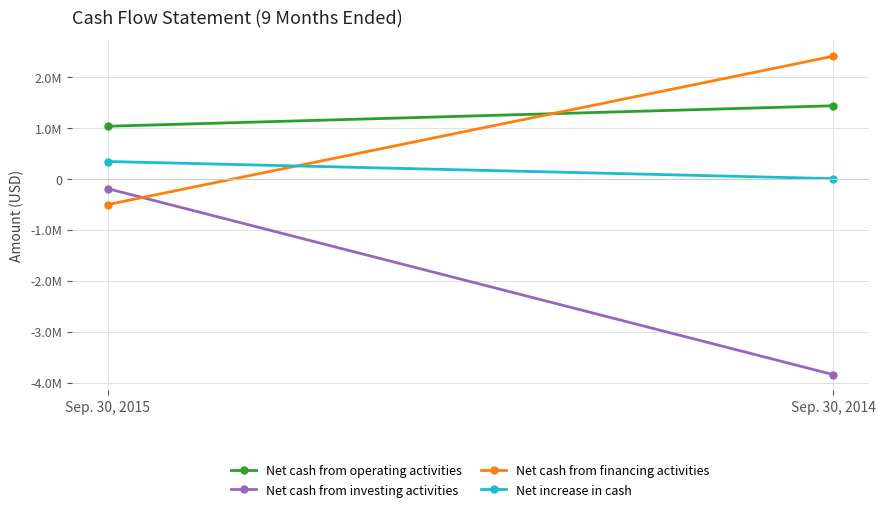

What is the value of the Net cash from investing activities point at the 2nd from the left?

-3836033